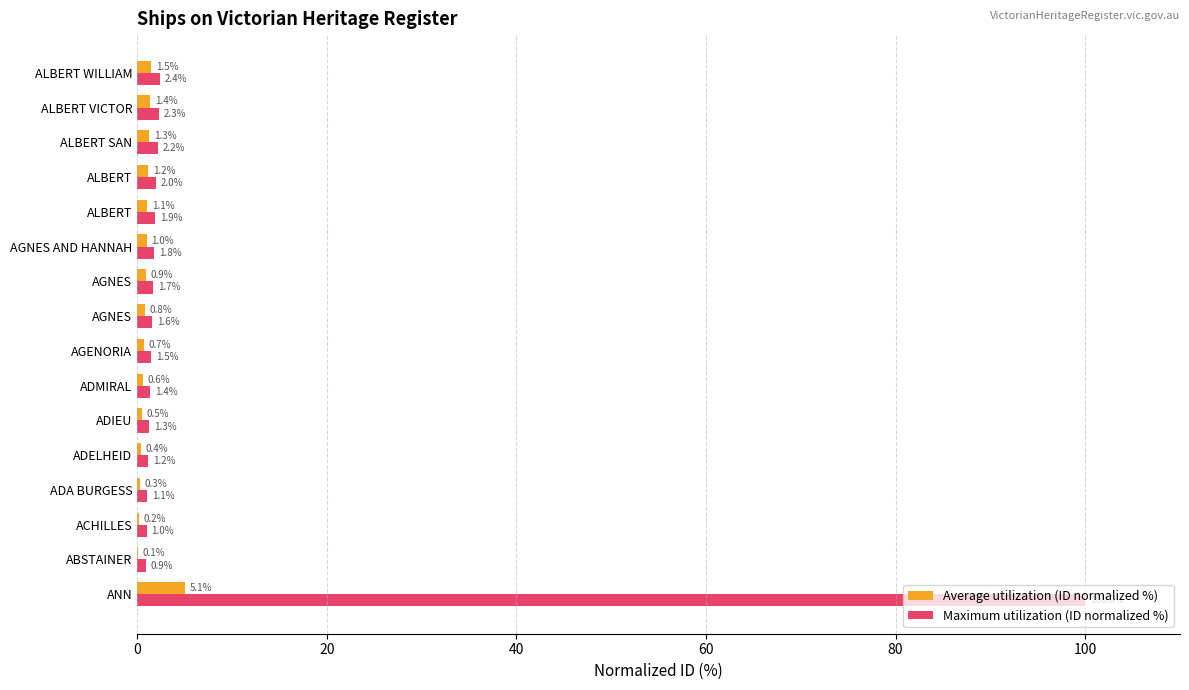

What is the difference between the second highest and minimum values in the Maximum utilization (ID normalized %) series?

1.5